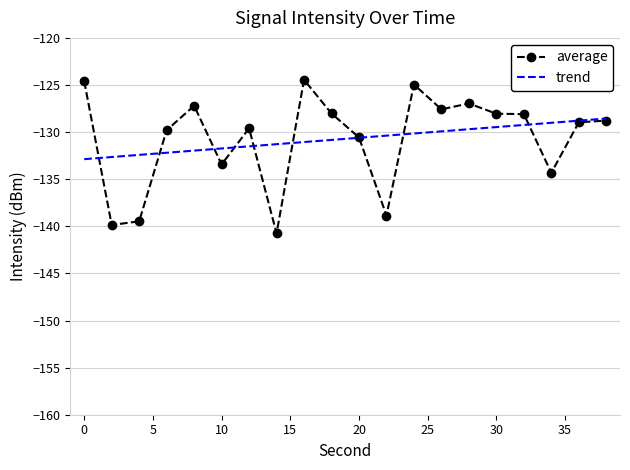

What is the difference between the second highest and minimum values in the trend series?

4.1